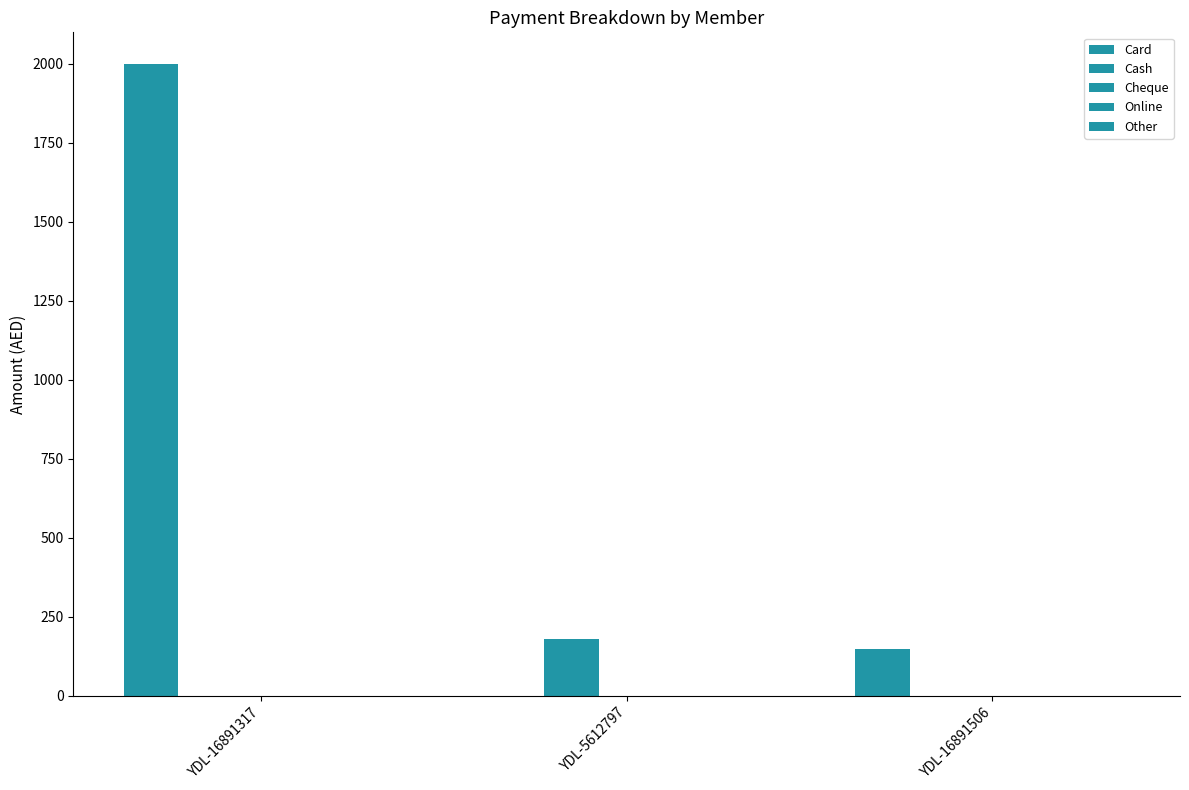

How many groups of bars are there?

3